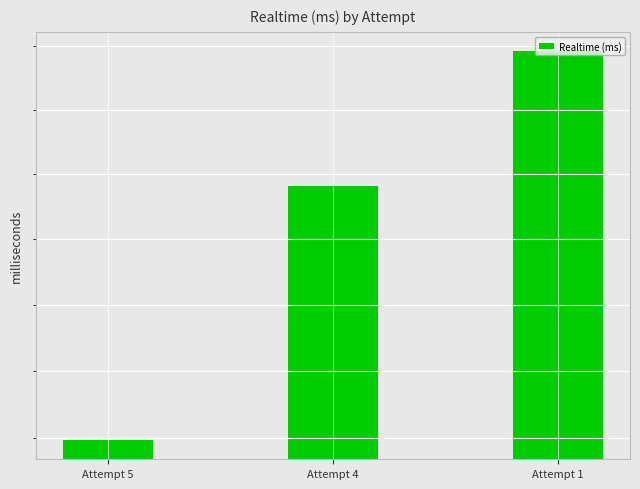

The value at Attempt 5 is 889520. True or false?

False